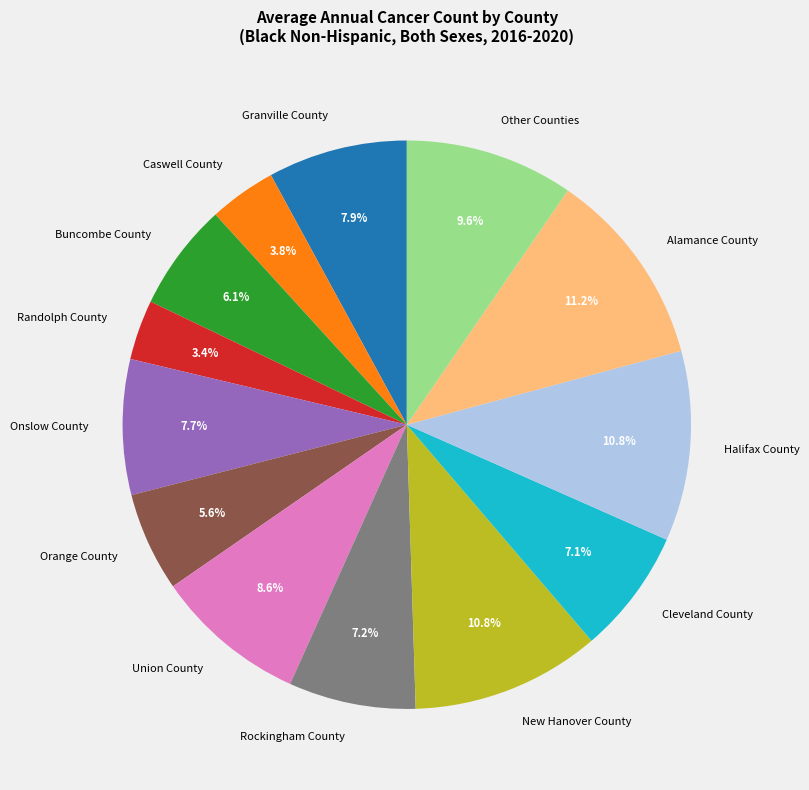

Between Union County and Onslow County, which is larger?

Union County